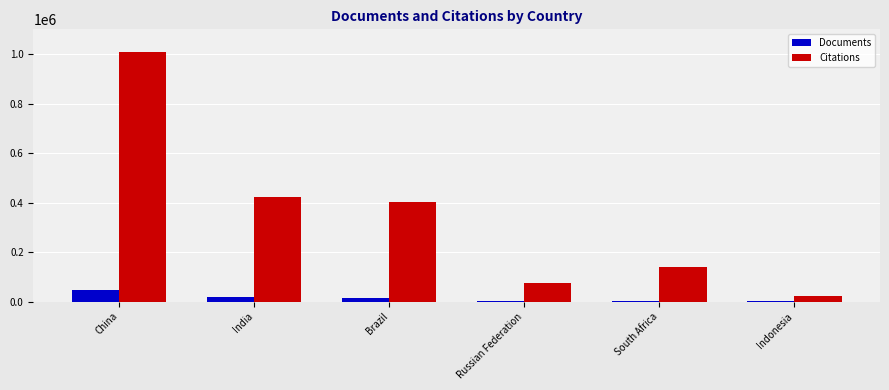

What is the sum of all Citations values?

2067358